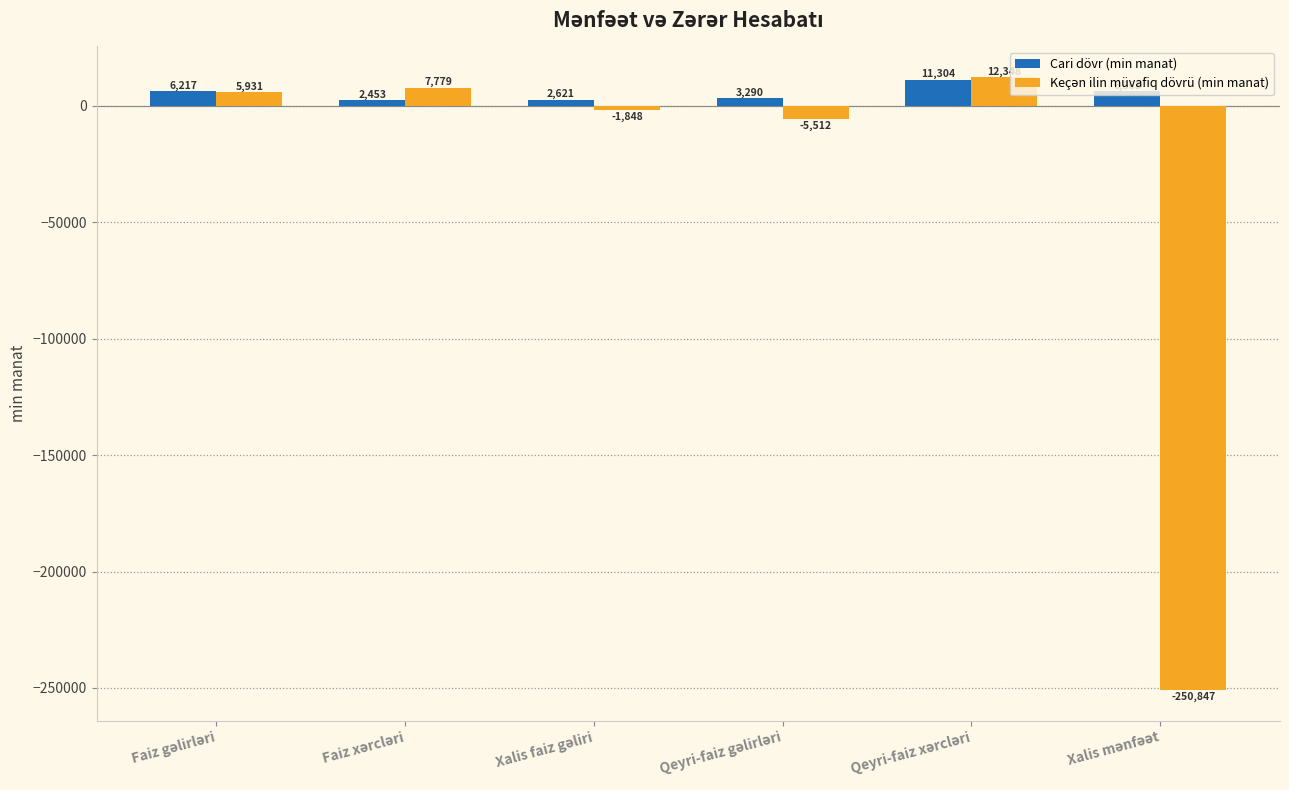

What is the difference between the maximum and second lowest values in the Cari dövr (min manat) series?

8683.0